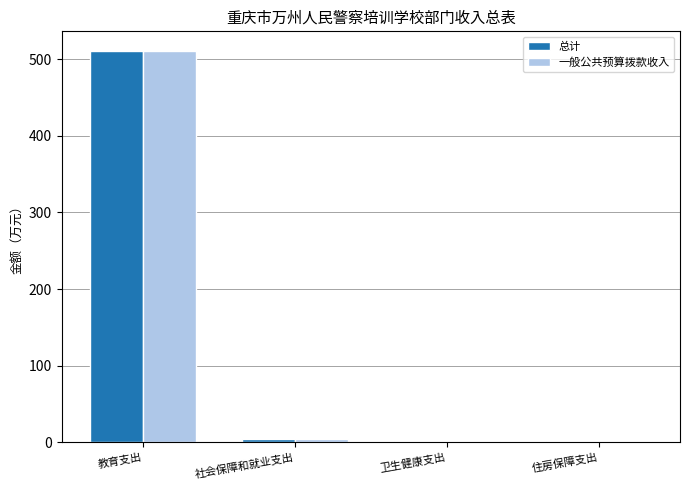

What is the maximum value for 一般公共预算拨款收入?

510.7